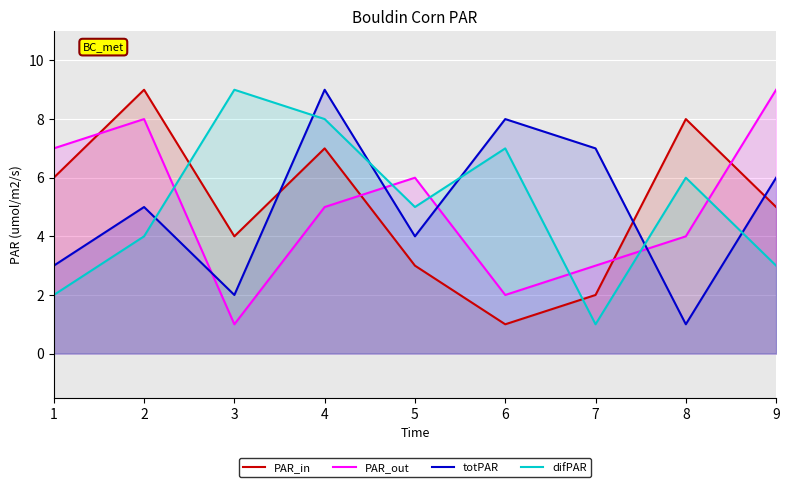

True or false: PAR_in has a value of 2 at 6.

False